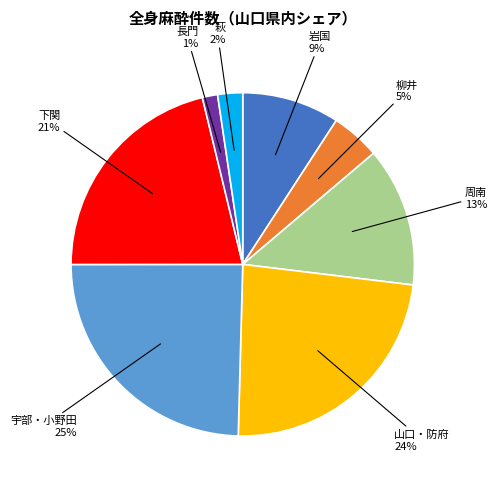

To the nearest percent, what is the average slice percentage?

12%